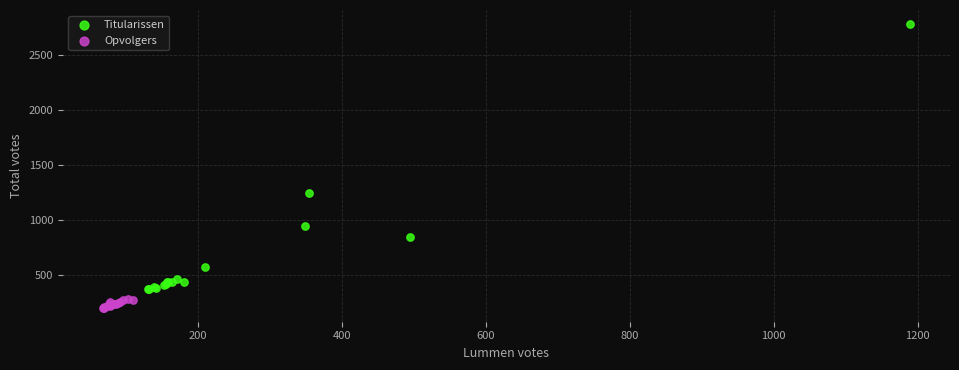

What are all the series names shown in the legend?

Titularissen, Opvolgers